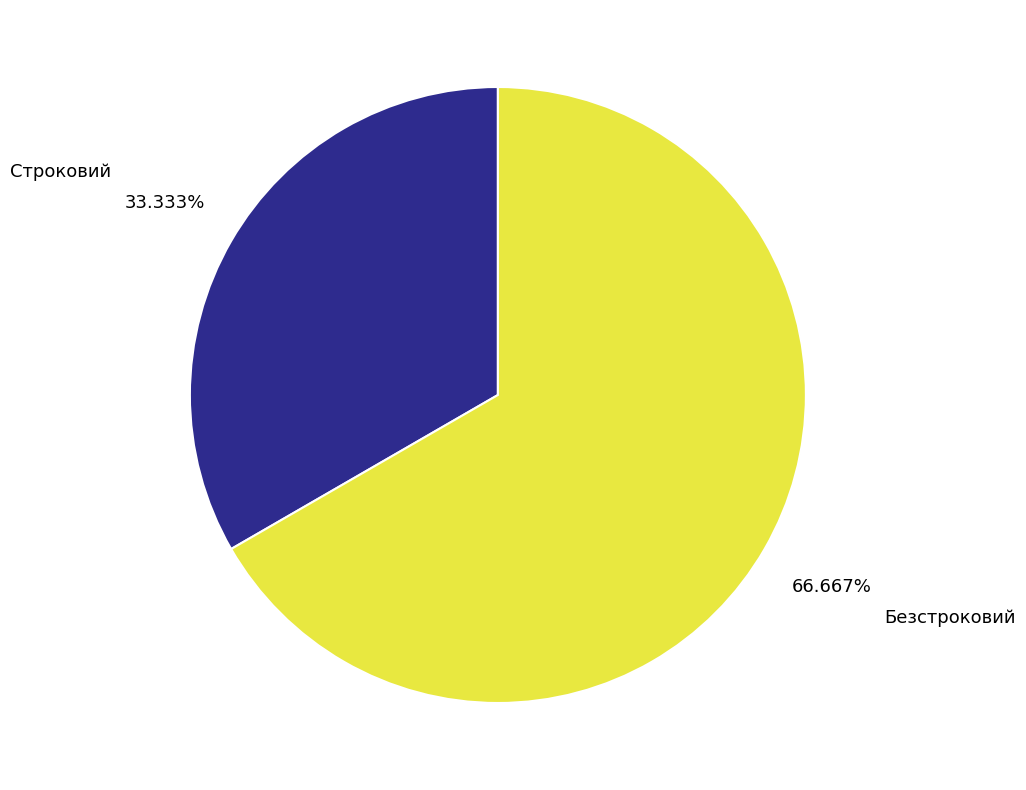

Which slice is the smallest?

Строковий